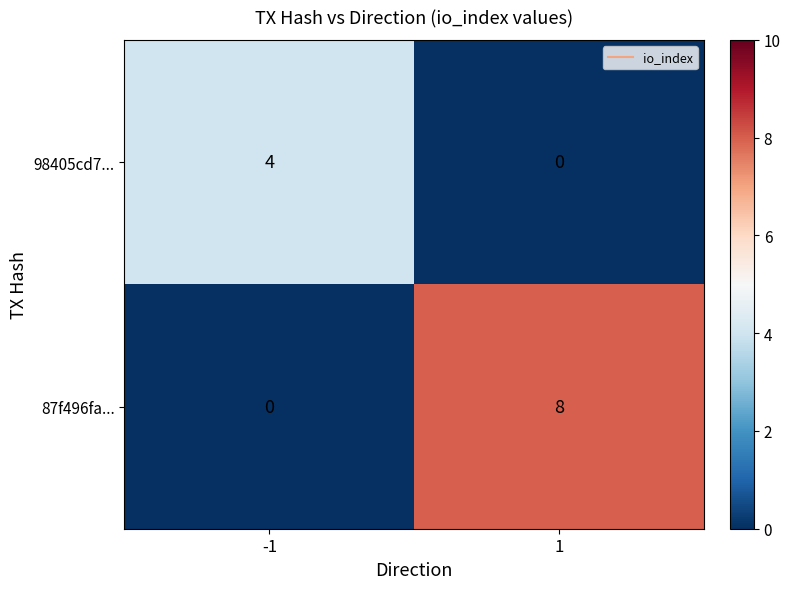

List the series in order of their peak value, lowest first.

98405cd7..., 87f496fa...